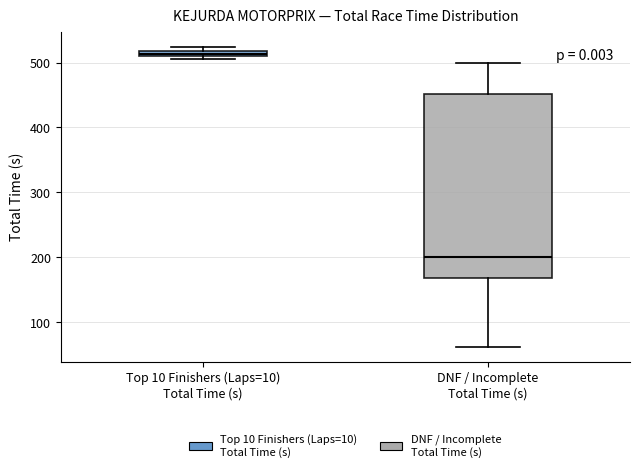

Comparing the boxes themselves (not the whiskers), which one is the tallest?

DNF / Incomplete Total Time (s)